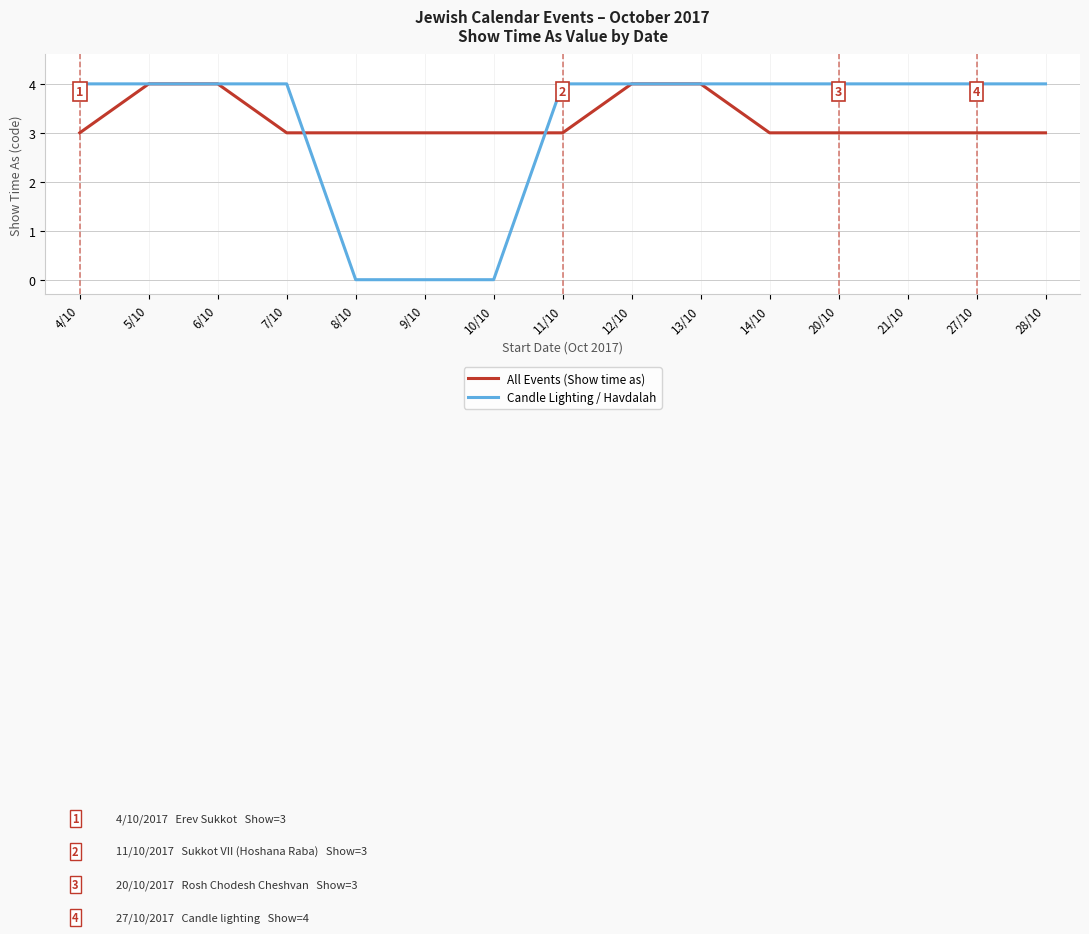

After their last crossing, which series has the higher values: All Events (Show time as) or Candle Lighting / Havdalah?

Candle Lighting / Havdalah